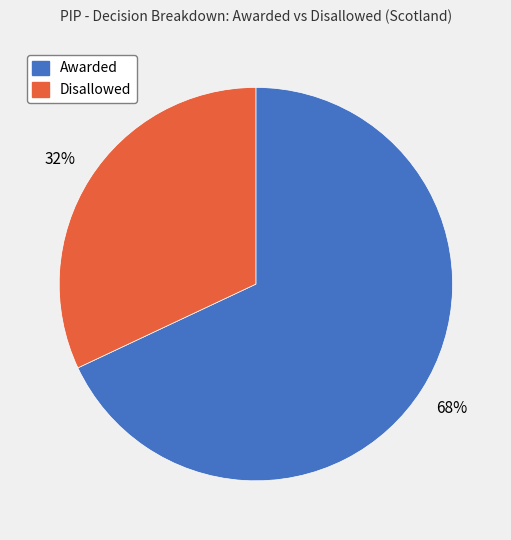

Which category has the smallest portion of the pie?

Disallowed